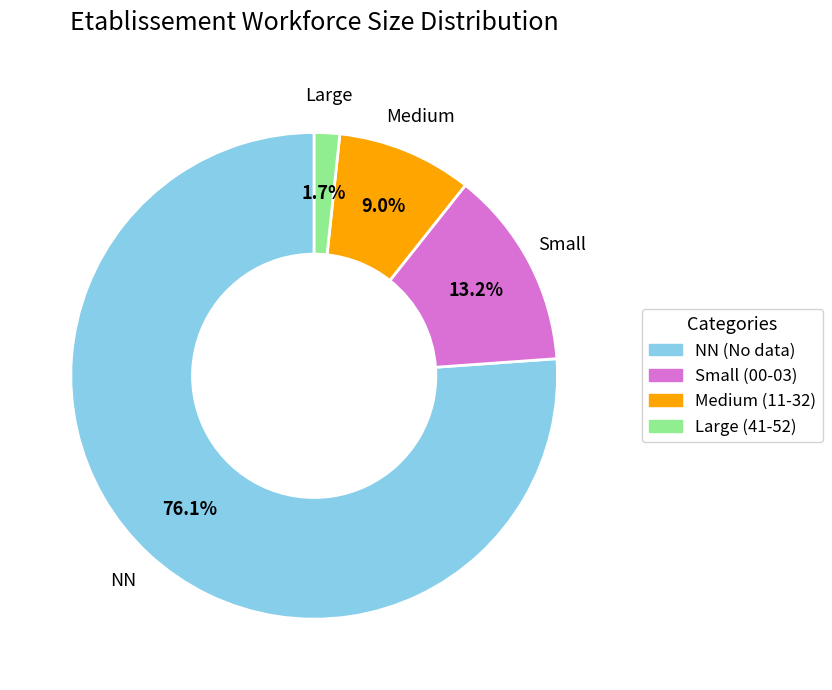

Is there a majority slice in this chart?

Yes